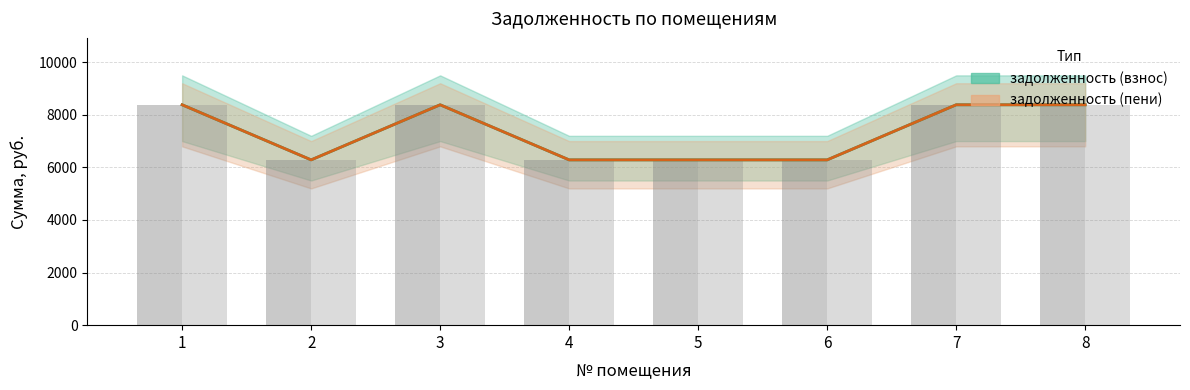

How many values in the задолженность (взнос) series are below 8380?

4